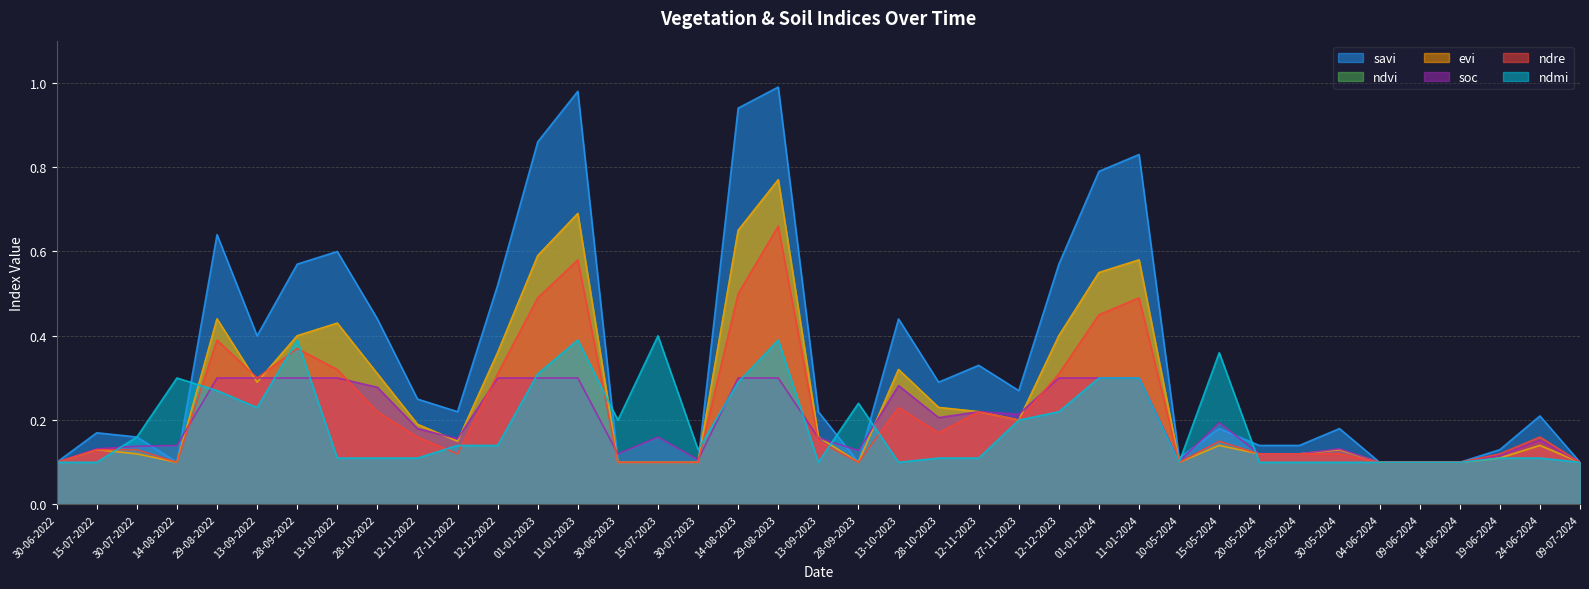

True or false: ndmi and savi cross at least once.

True